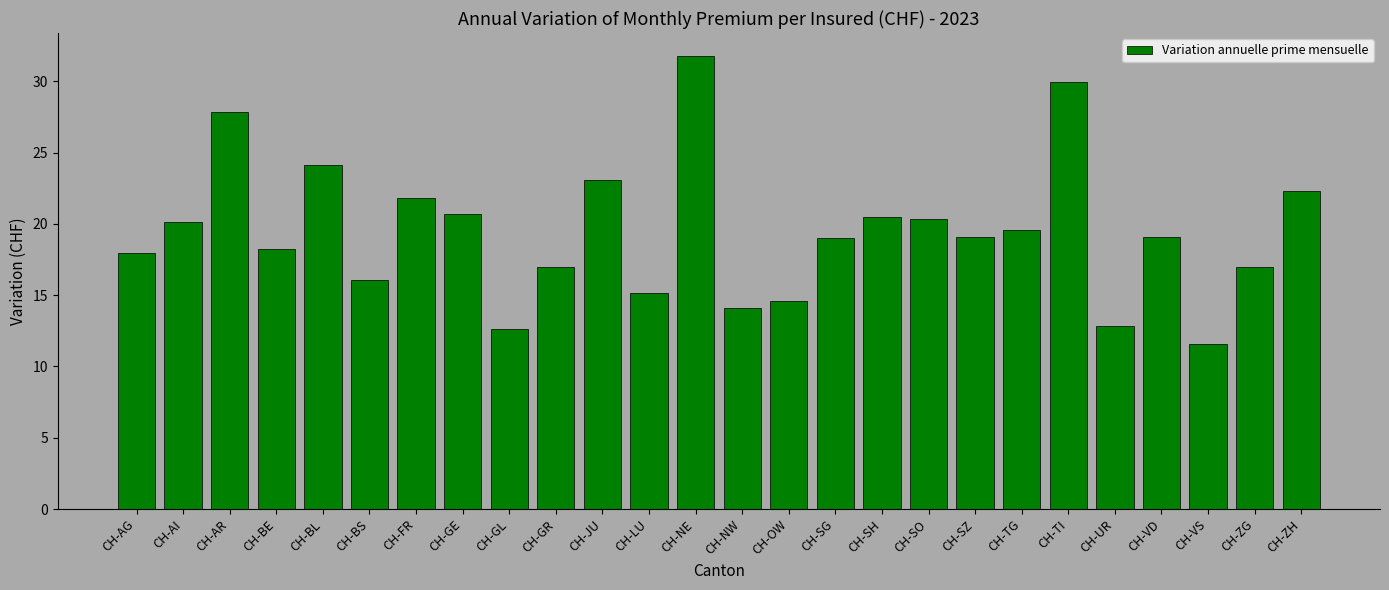

What is the average value?

19.5